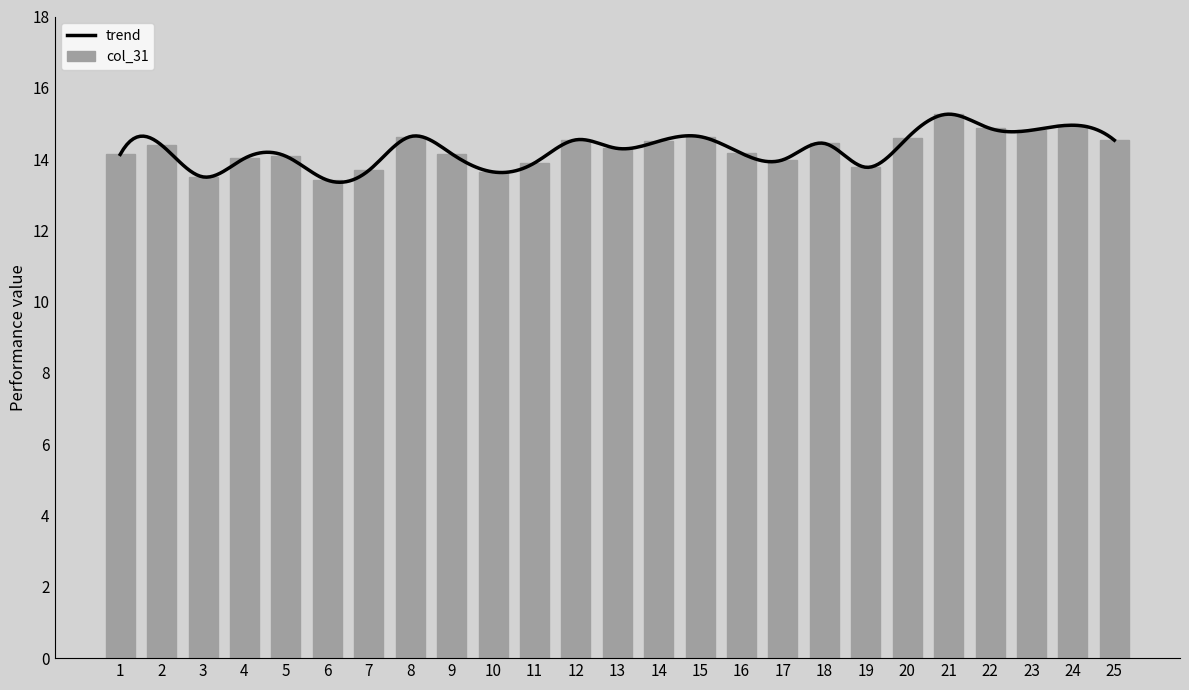

Rank the categories by value from highest to lowest.

21, 24, 22, 23, 8, 15, 20, 12, 25, 14, 18, 2, 13, 16, 9, 1, 5, 4, 17, 11, 19, 7, 10, 3, 6